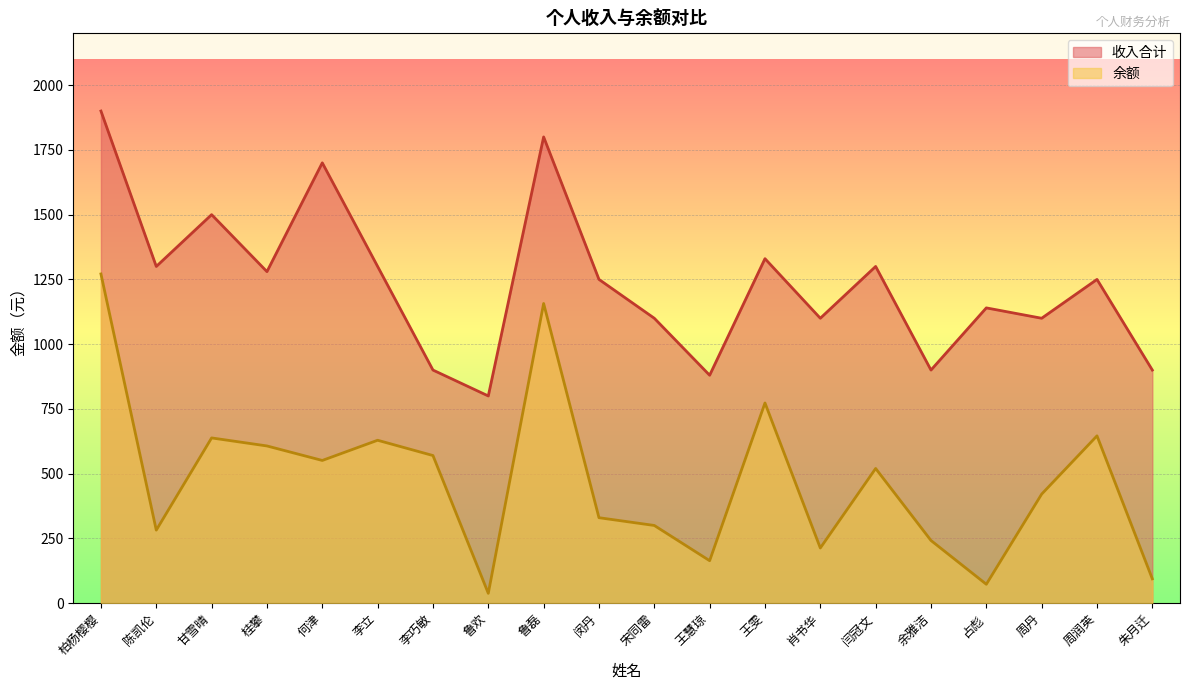

At how many categories does at least one series exceed 1232?

11